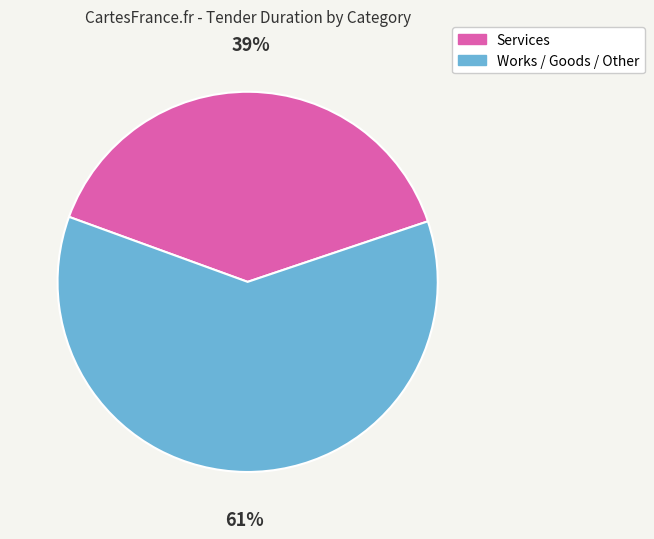

What is the largest slice in the pie chart?

Works / Goods / Other